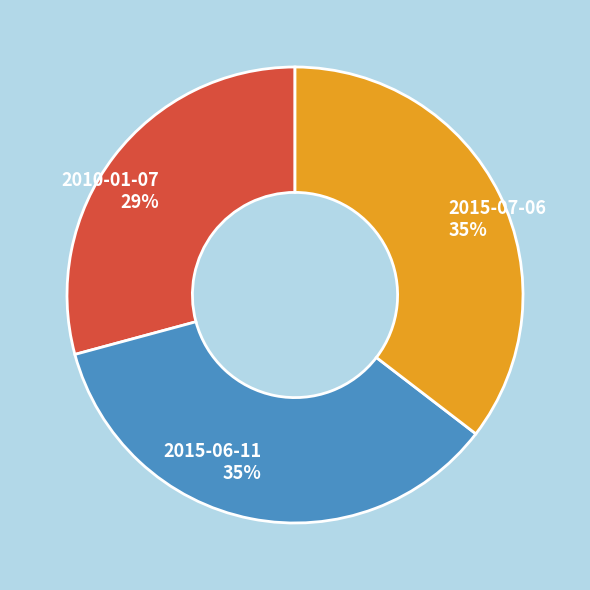

Is the sum of 2015-06-11 and 2015-07-06 greater than half?

Yes